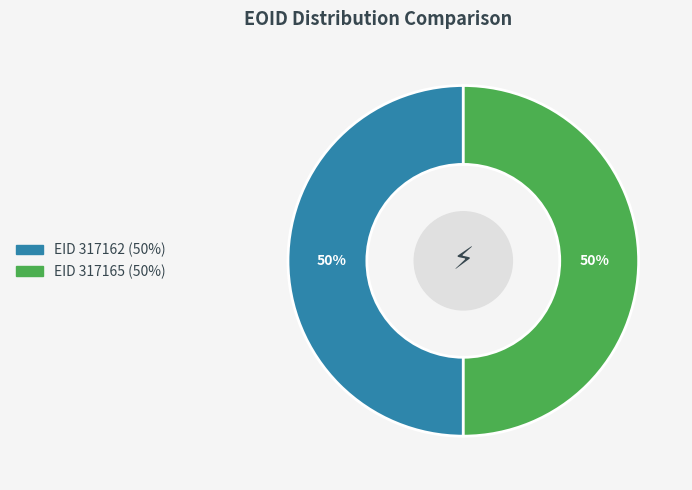

To the nearest percent, what is the average slice percentage?

50%